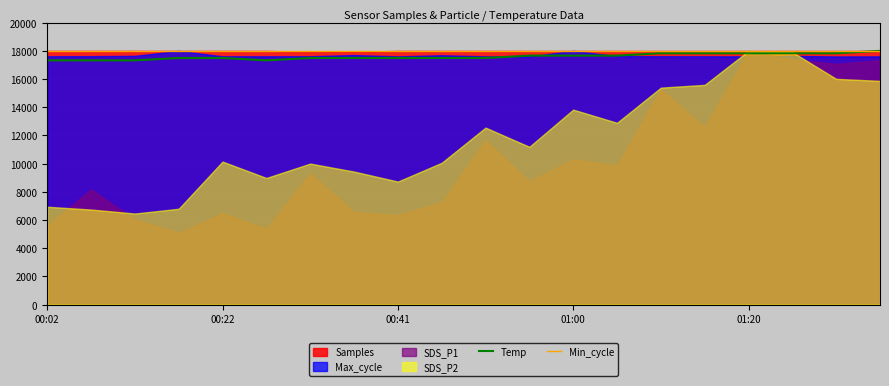

The Temp series shows 25216.6 at 00:41. True or false?

False